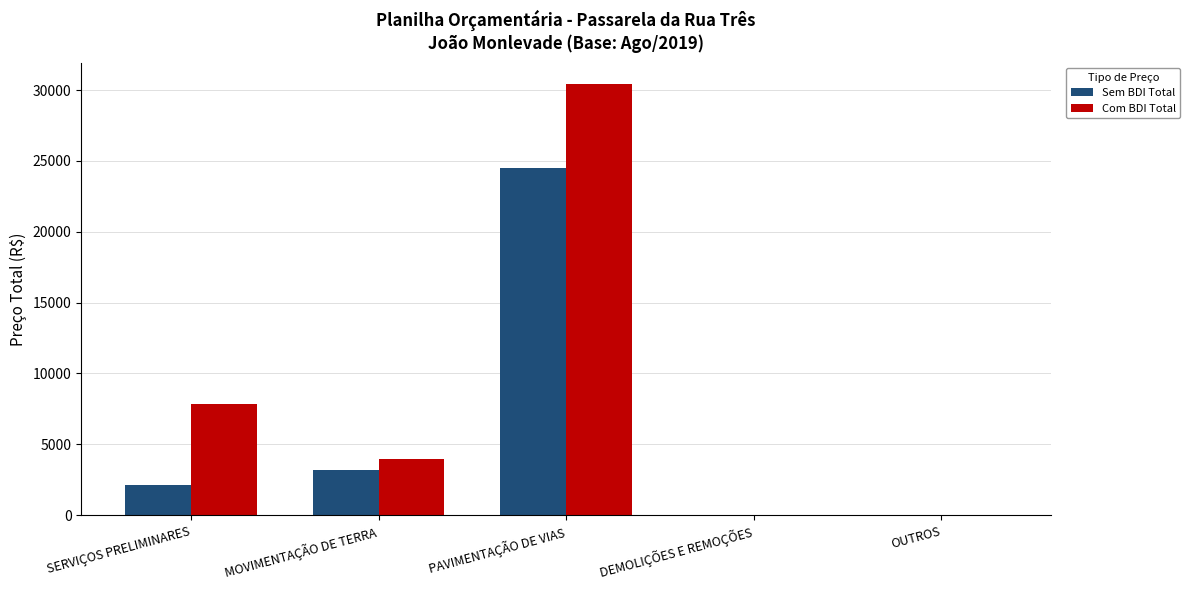

What is the sum of the Com BDI Total values at DEMOLIÇÕES E REMOÇÕES and PAVIMENTAÇÃO DE VIAS?

30419.4